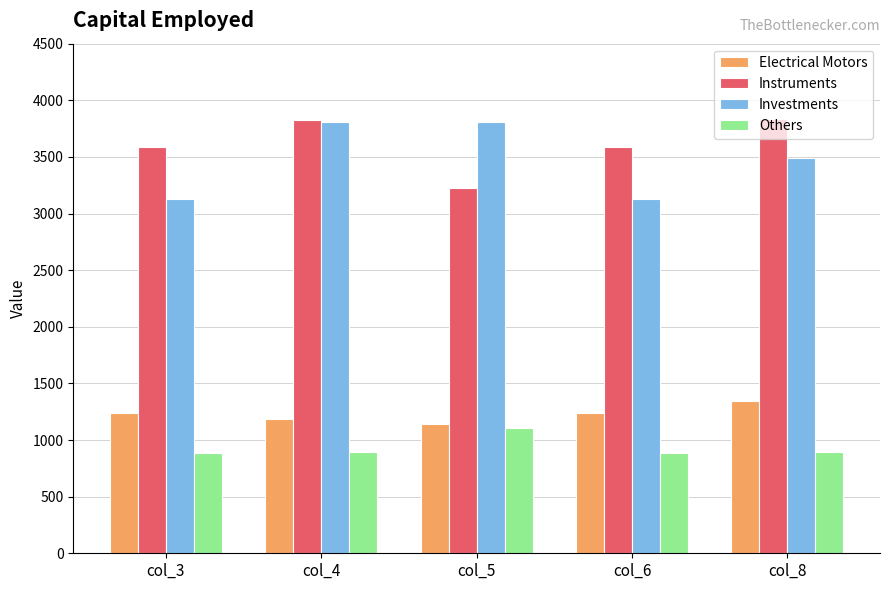

What is the value of the Instruments bar at the 1st from the left?

3588.8